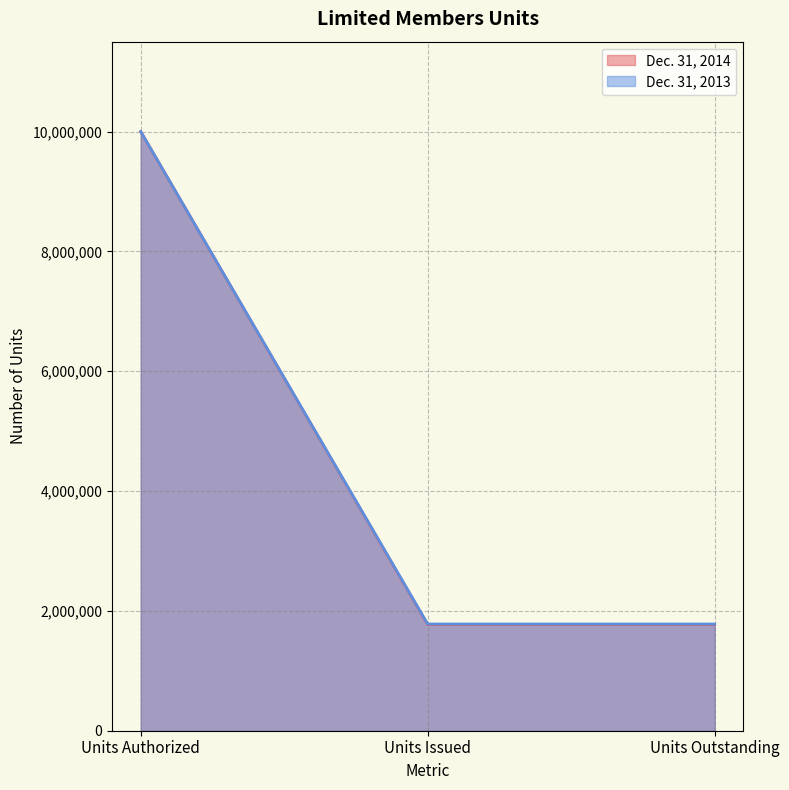

What position from the left is Units Outstanding?

3